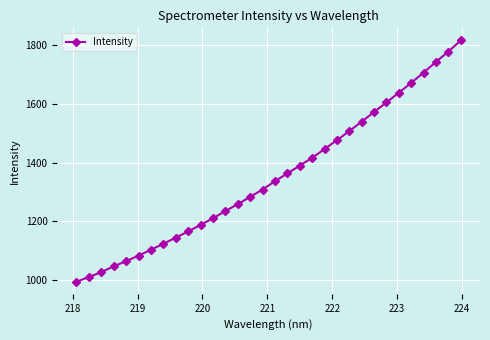

Reading right to left, what are all the values shown in this chart?

1817.4	1779.5	1744.0	1707.6	1672.6	1638.8	1605.5	1572.8	1539.8	1507.6	1476.4	1446.0	1416.3	1389.4	1362.9	1336.0	1307.8	1282.8	1257.8	1234.0	1209.5	1186.9	1164.4	1143.3	1122.4	1102.0	1081.9	1062.9	1045.4	1025.4	1008.8	992.6